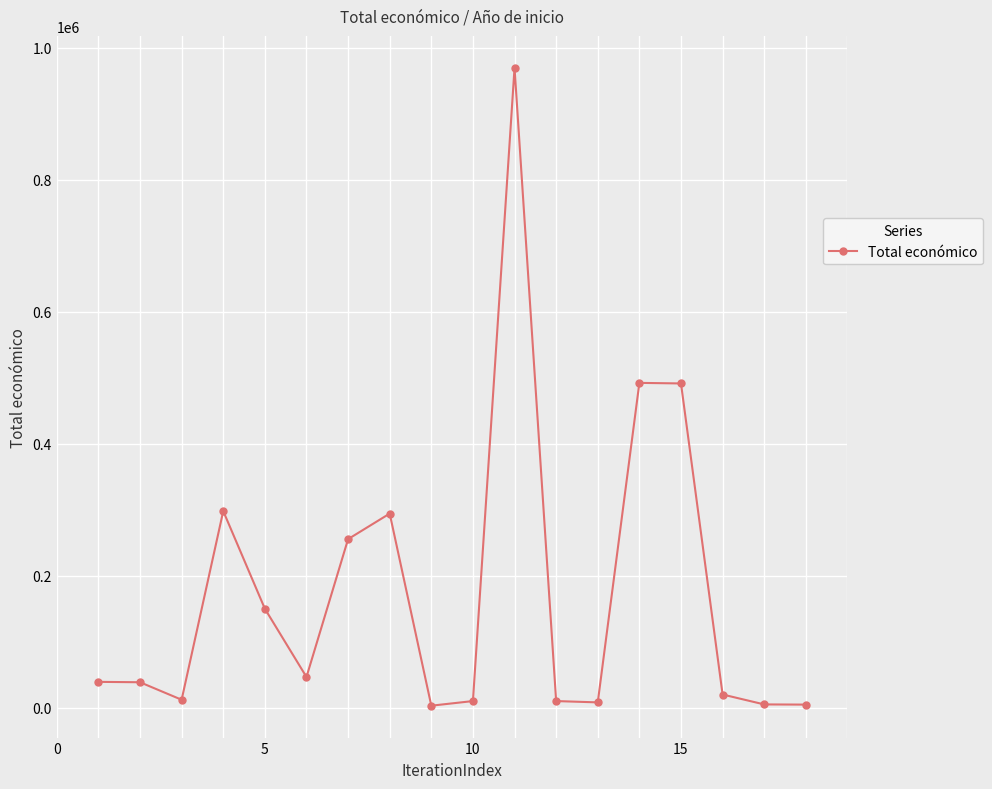

What is the sum of all values?

3148178